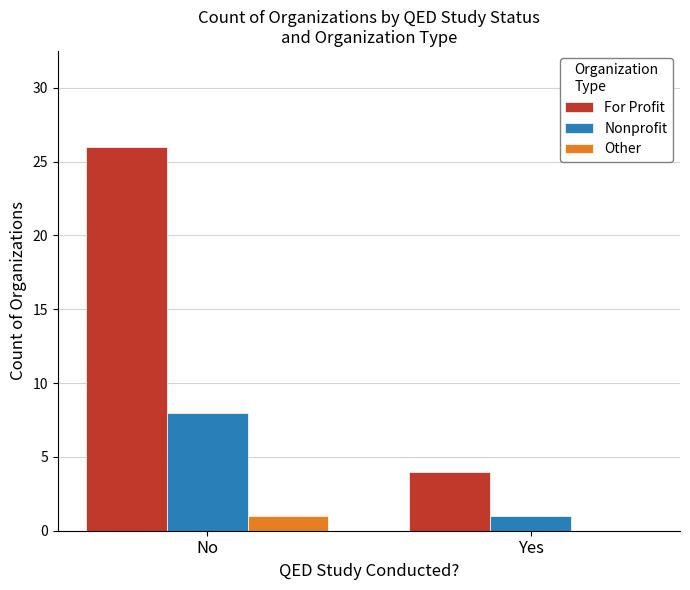

Are the bars horizontal?

No